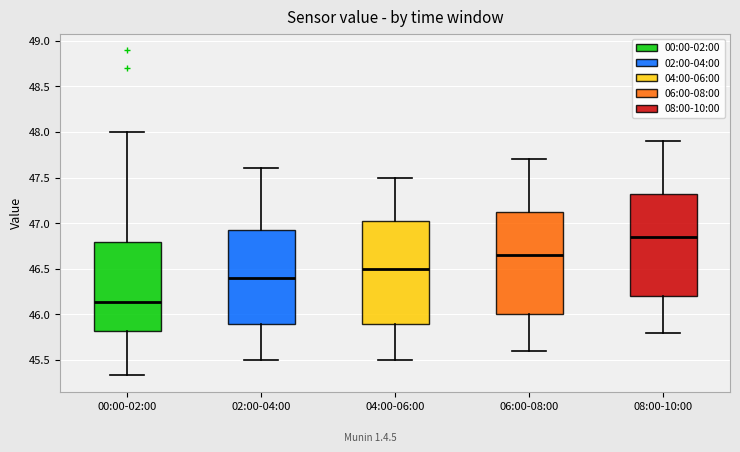

Reading left to right, transcribe this box plot: for each box, give where its median line is, the range the box spans, and where its two whiskers end, as read against the y-axis. The values are not printed on the chart, so give them approximately, as read against the axis.

00:00-02:00: median 46.15, box 45.80 to 46.80, whiskers 45.35 to 48.00
02:00-04:00: median 46.40, box 45.90 to 46.95, whiskers 45.50 to 47.60
04:00-06:00: median 46.50, box 45.90 to 47.05, whiskers 45.50 to 47.50
06:00-08:00: median 46.65, box 46.00 to 47.15, whiskers 45.60 to 47.70
08:00-10:00: median 46.85, box 46.20 to 47.35, whiskers 45.80 to 47.90